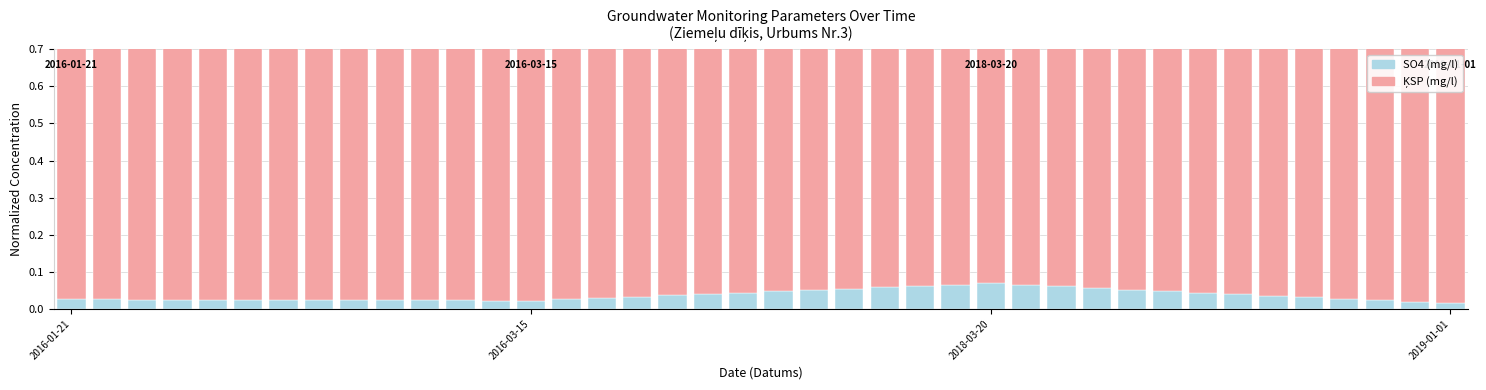

What is the minimum value for ĶSP (mg/l)?

0.9